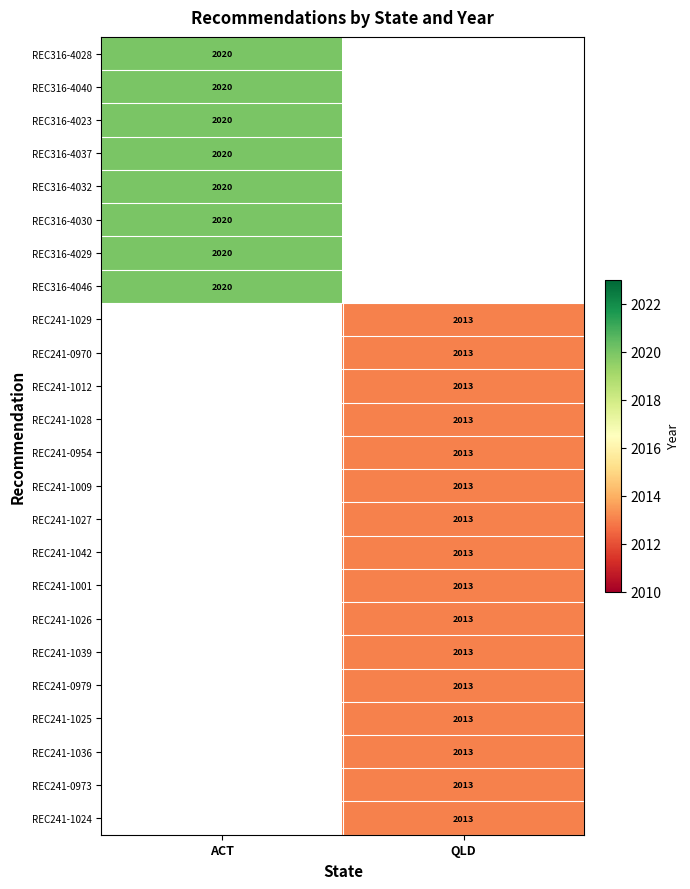

What is the greatest value displayed?

2020.0